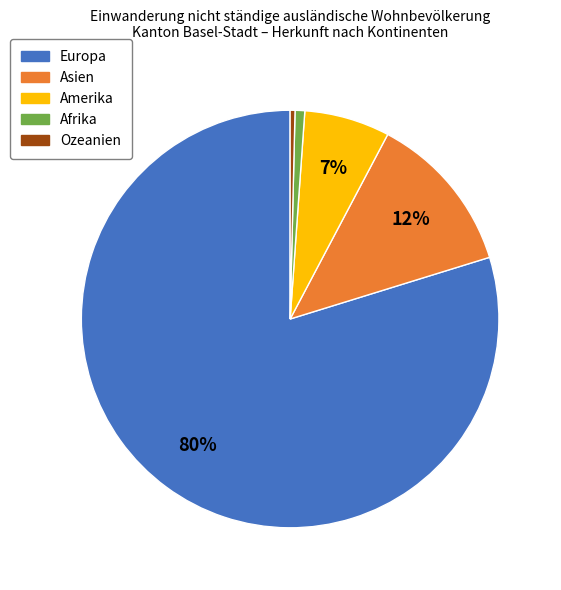

How many segments does this pie chart have?

5